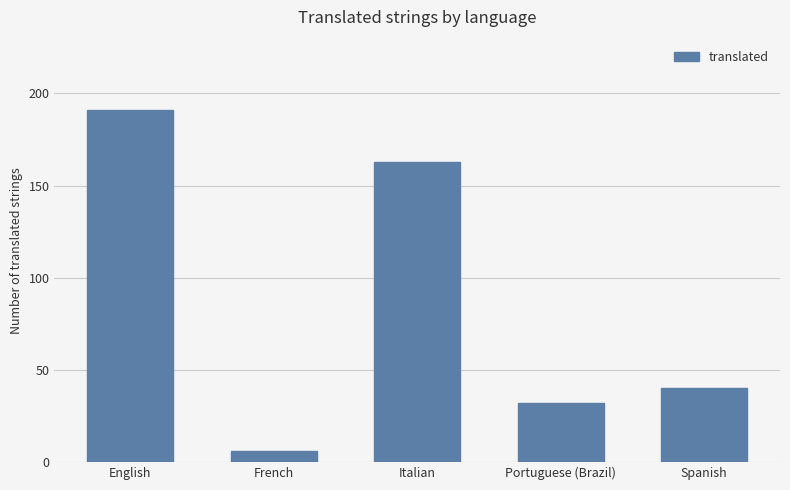

What is the sum of all values?

432